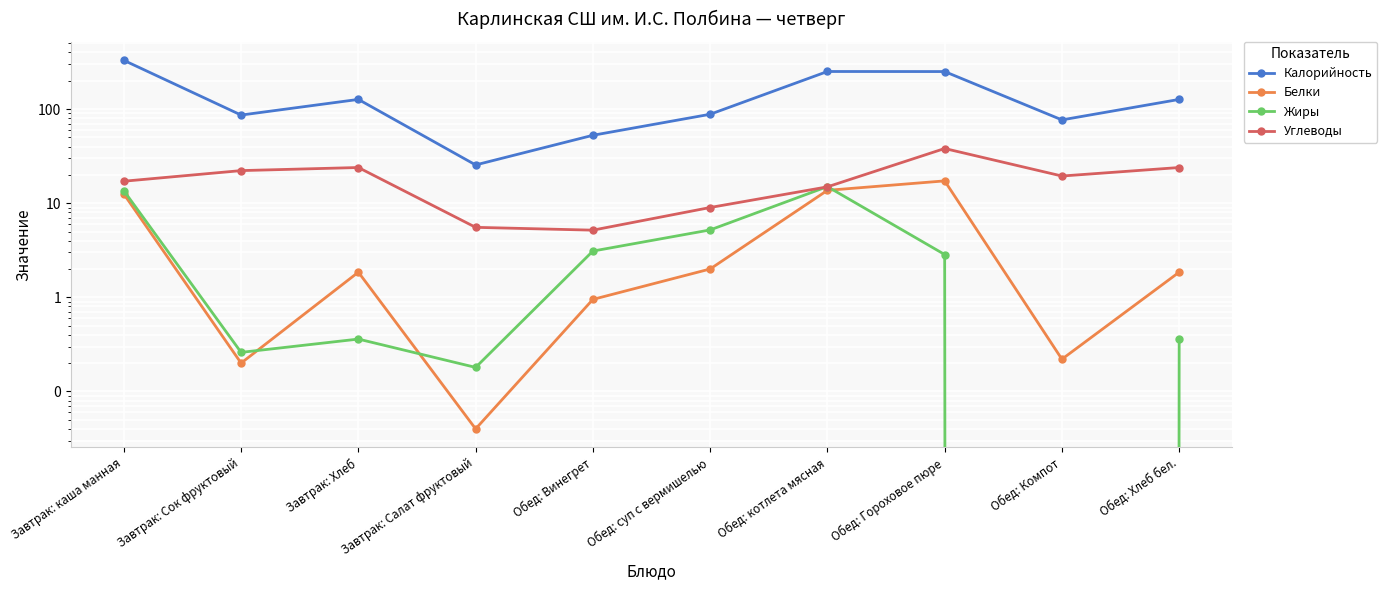

Is it true that Жиры equals 6.0 at Обед: котлета мясная?

False